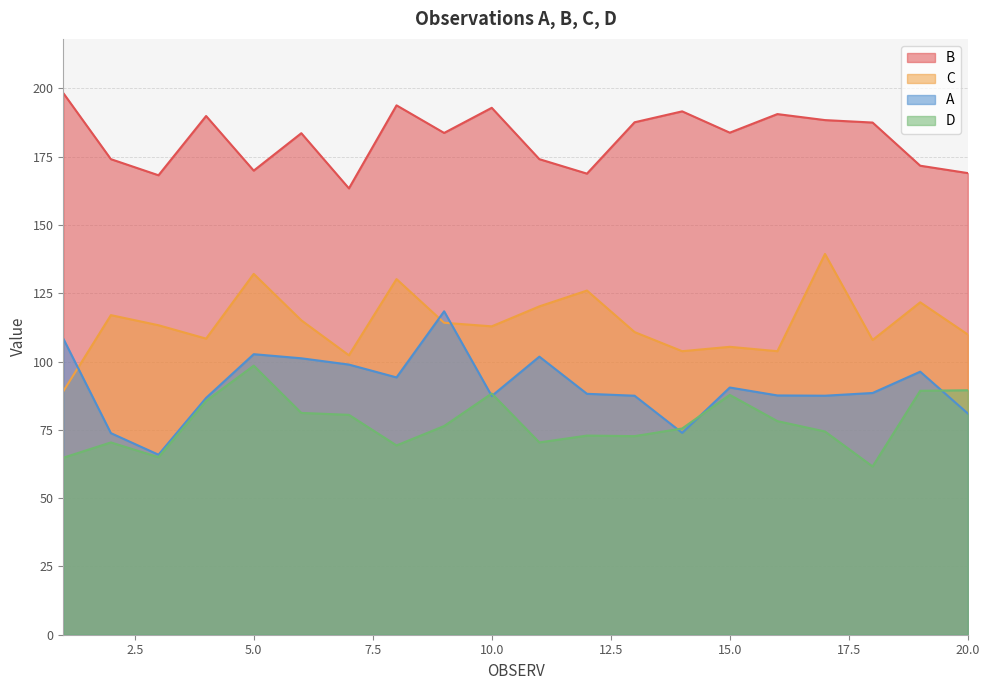

What is the difference between the D values at 7 and 17?

6.1